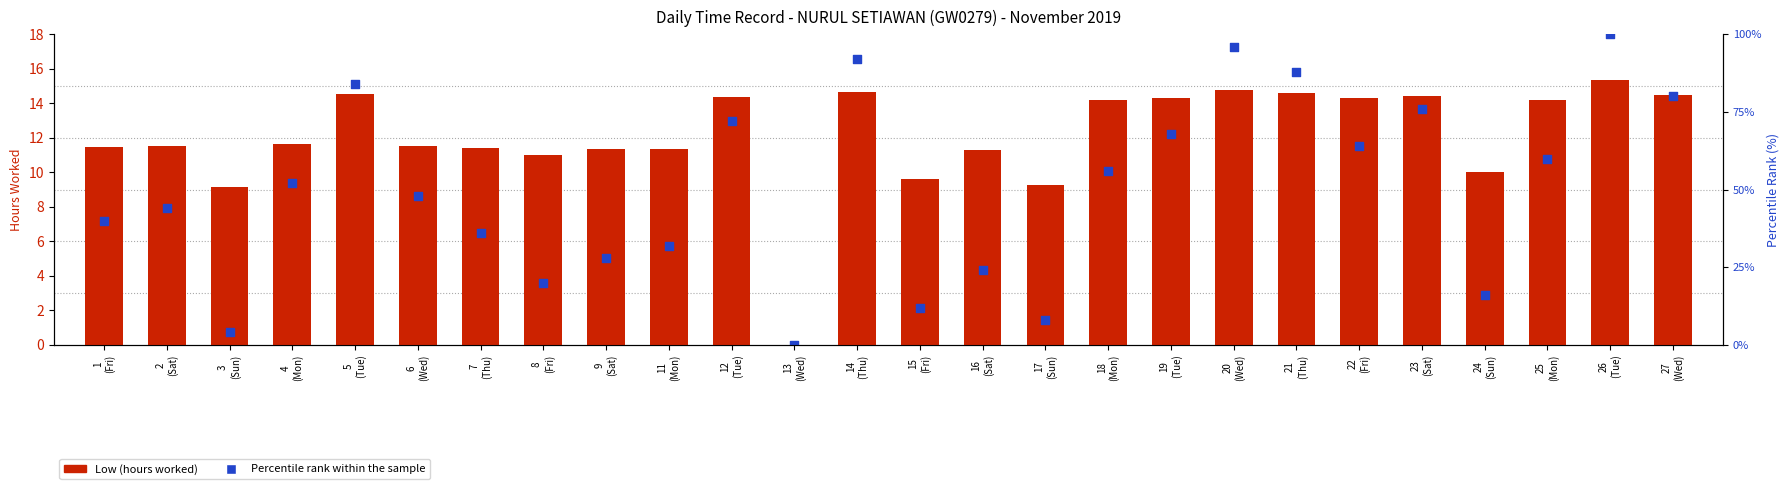

Which series reaches the maximum Y coordinate?

Percentile rank within the sample